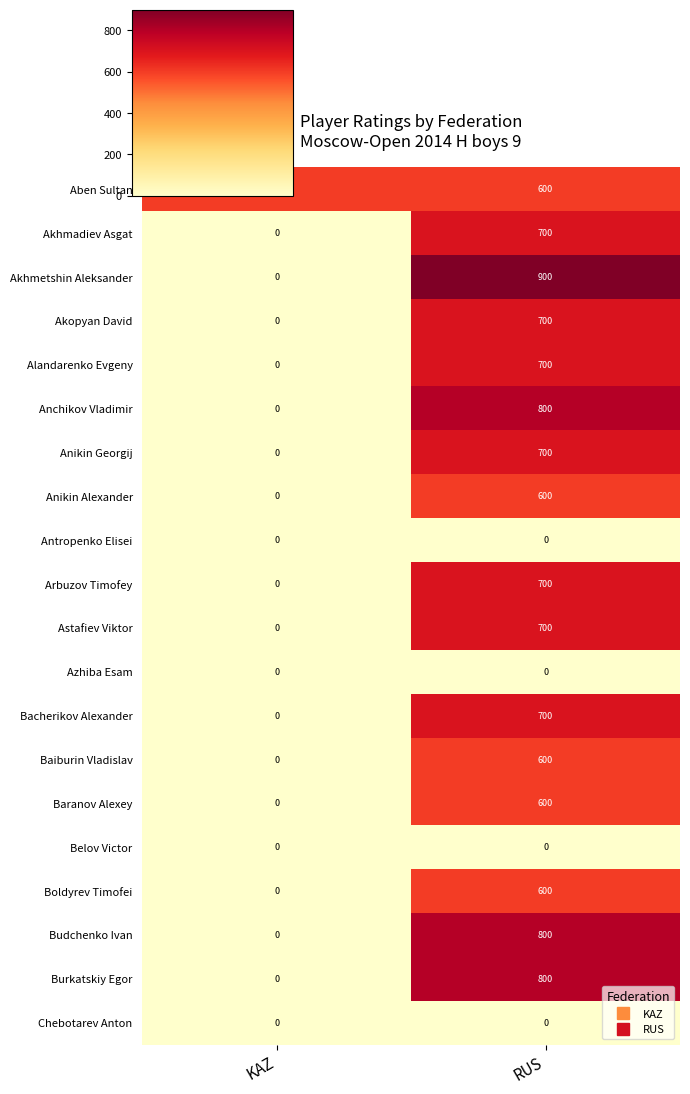

Rank the categories by Bacherikov Alexander value from lowest to highest.

KAZ, RUS